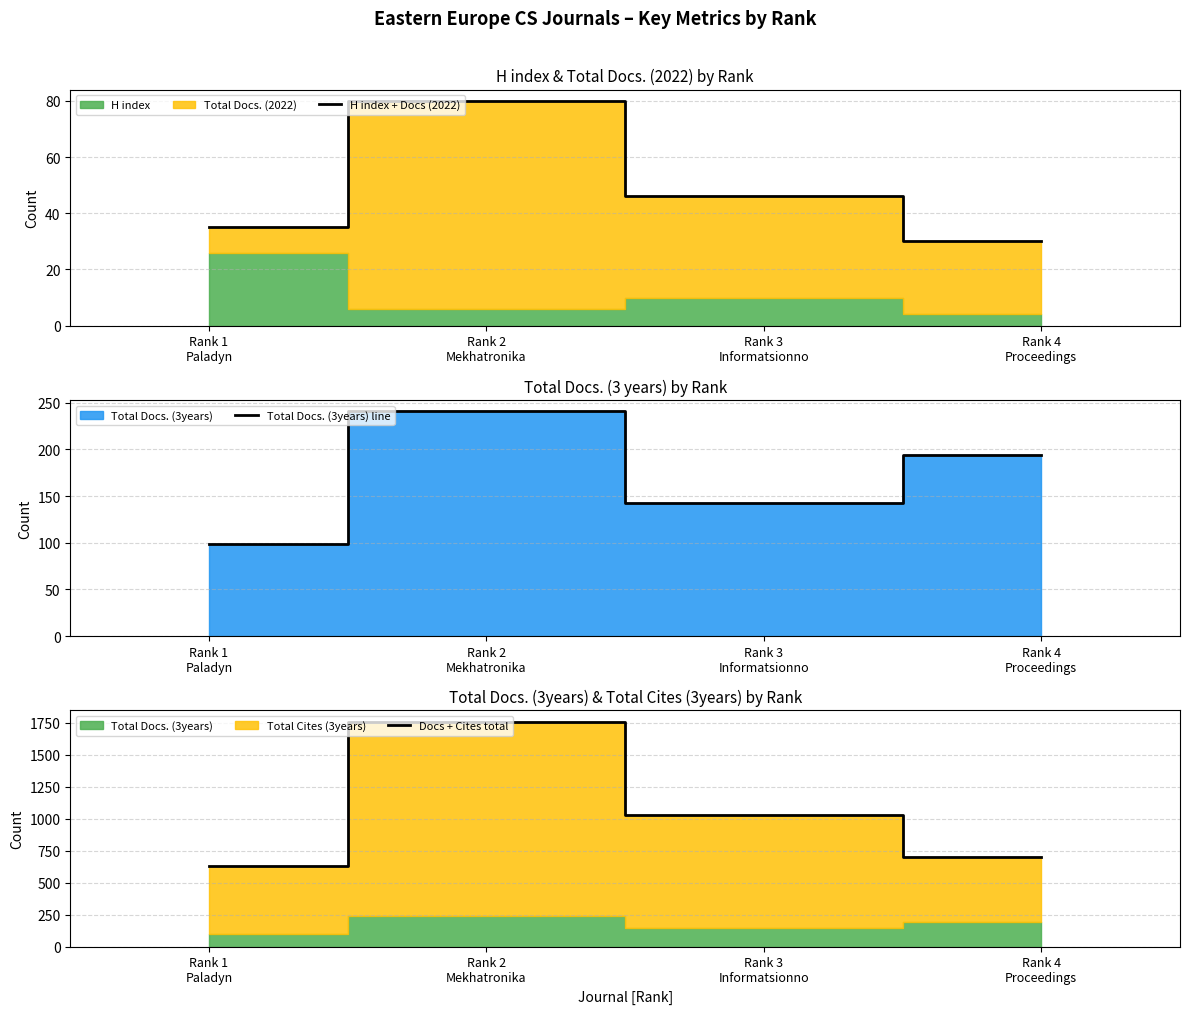

What is the approximate value of H index + Docs (2022) at Rank 4
Proceedings?

30